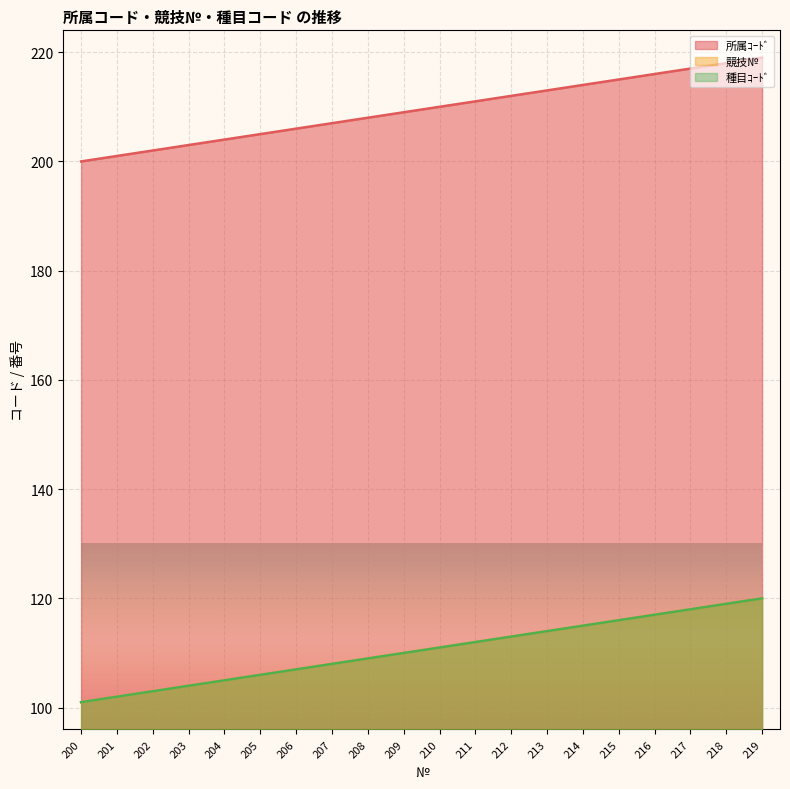

What are all the series names shown in the legend?

所属ｺｰﾄﾞ, 競技№, 種目ｺｰﾄﾞ